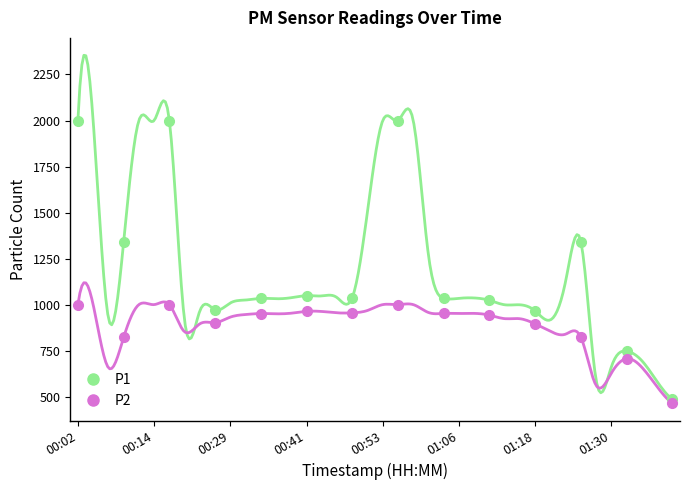

True or false: P2 has more than 1 interior local peaks.

True